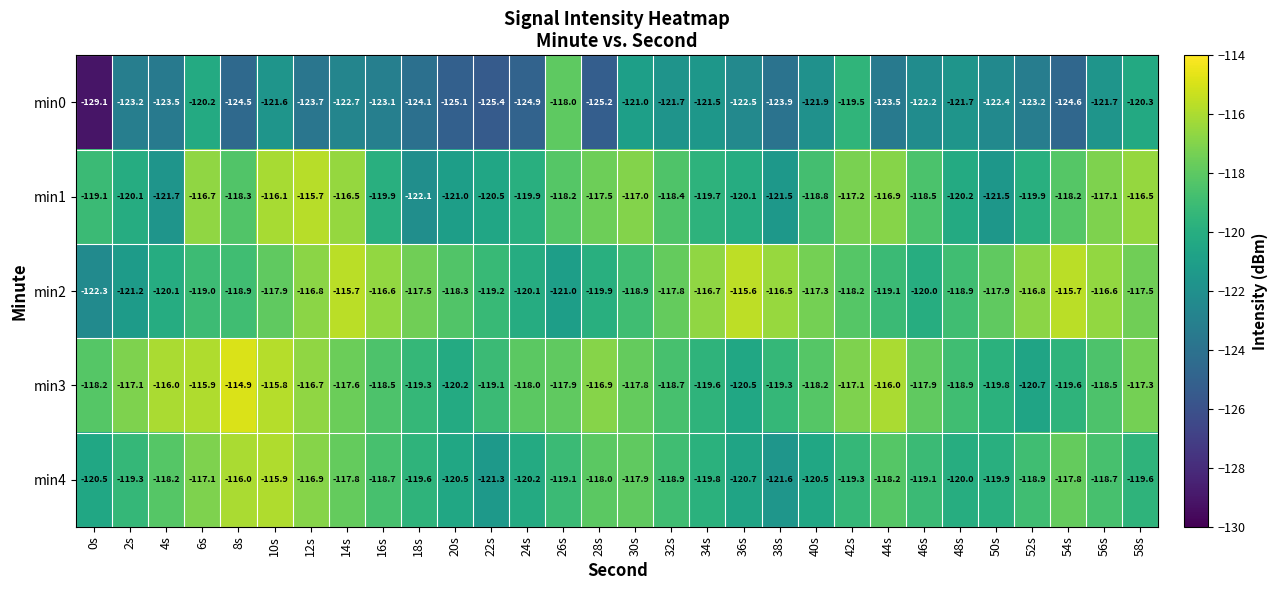

What is the maximum value shown in the chart?

-114.9